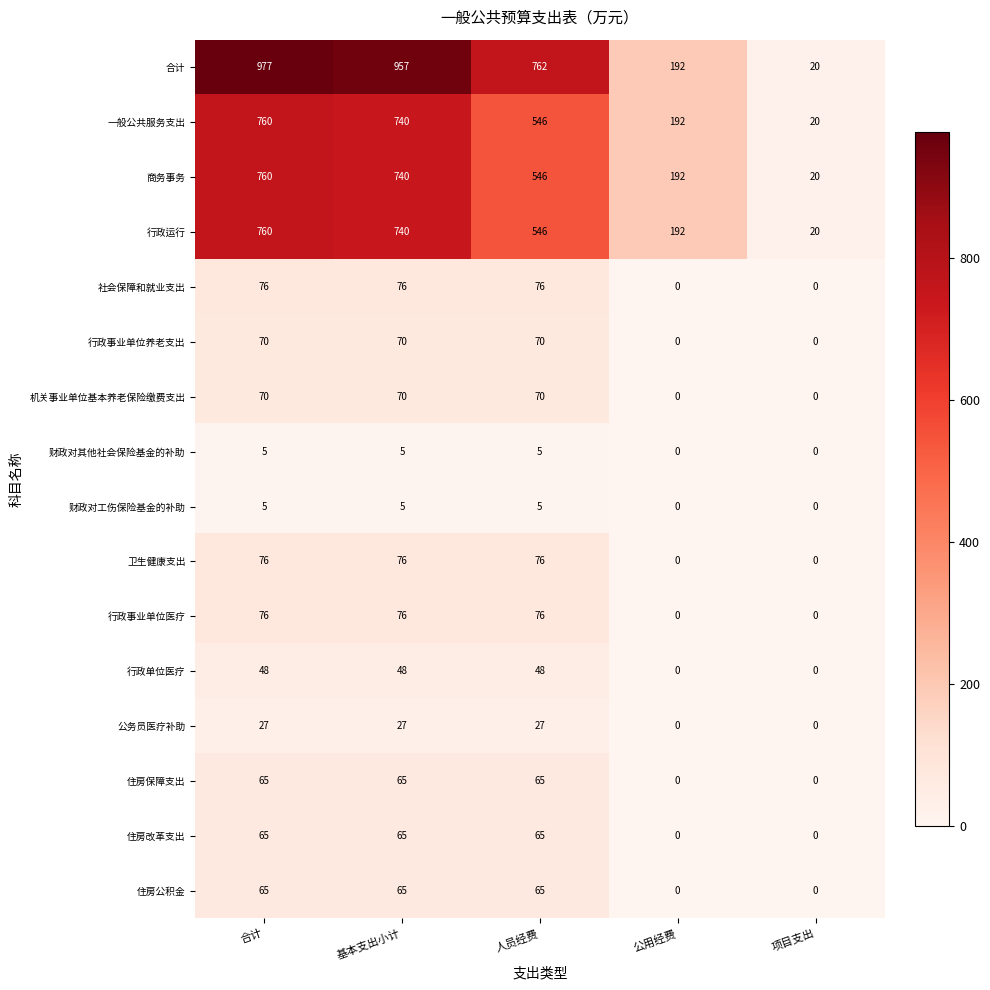

Is it true that 住房保障支出 equals 106 at 基本支出小计?

False